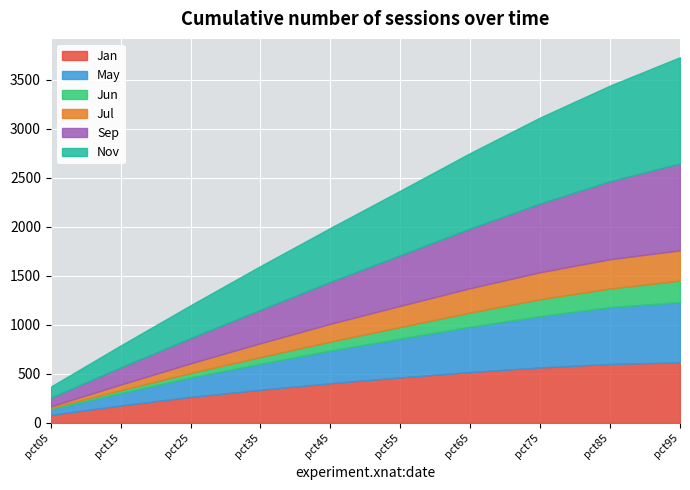

What is the sum of the Jan values at pct65 and pct85?

1121.6